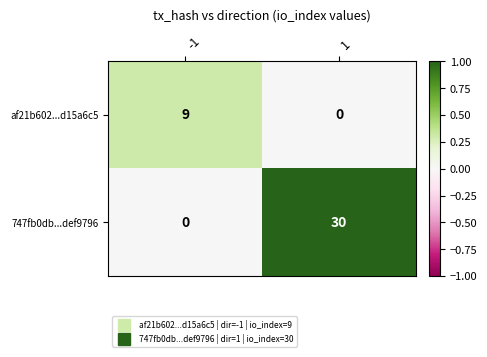

Reading left to right, list all the values displayed in this chart.

af21b602...d15a6c5: 9	0
747fb0db...def9796: 0	30